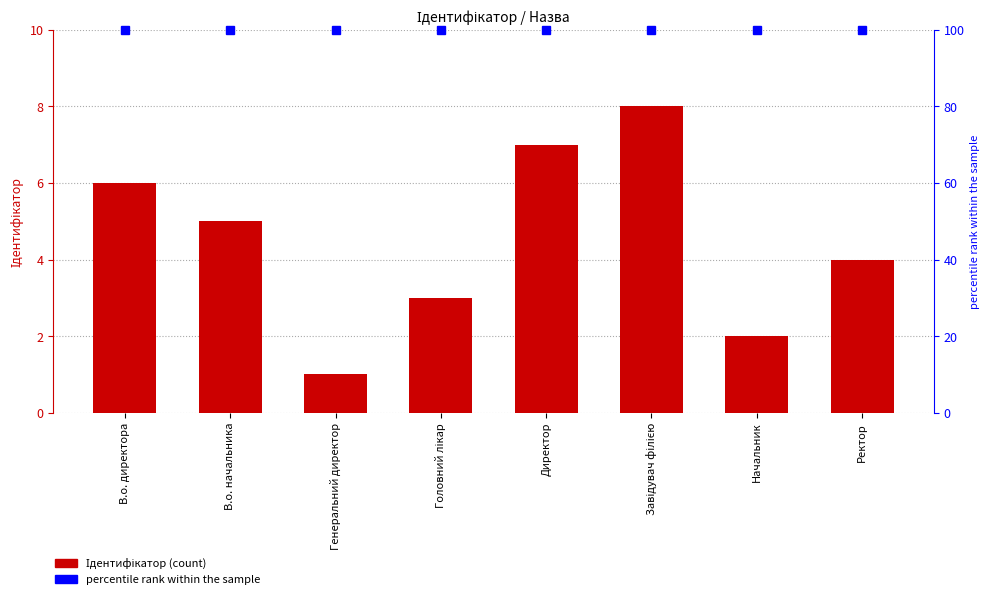

Rank the categories by Ідентифікатор value from lowest to highest.

Генеральний директор, Начальник, Головний лікар, Ректор, В.о. начальника, В.о. директора, Директор, Завідувач філією